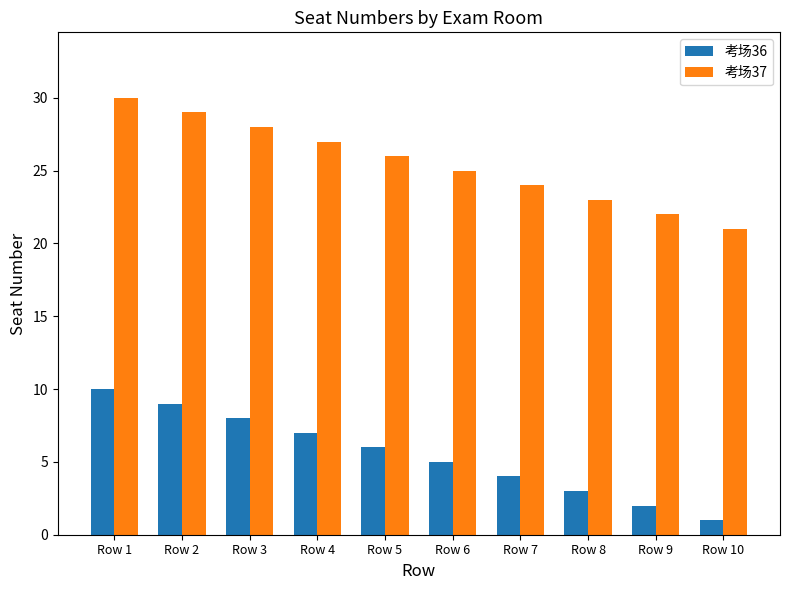

What is the value of the 考场36 bar at the 9th from the left?

2